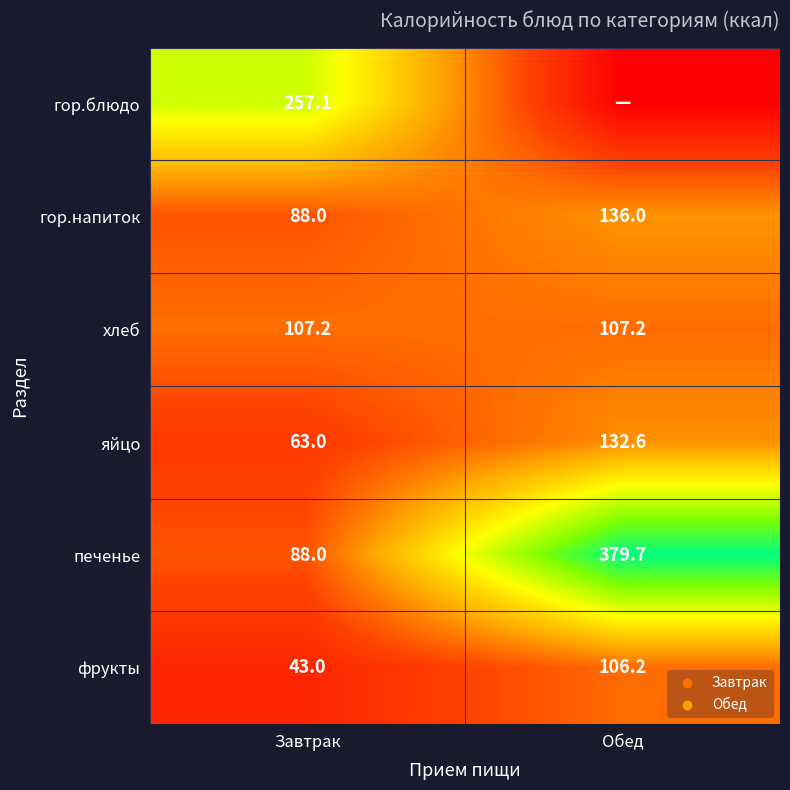

The гор.блюдо series shows 76.9 at Завтрак. True or false?

False